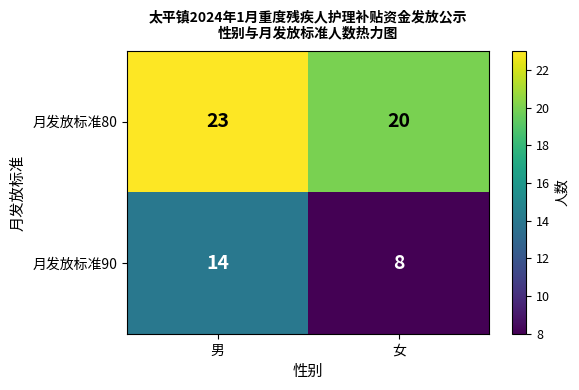

How many categories are shown in the chart?

2